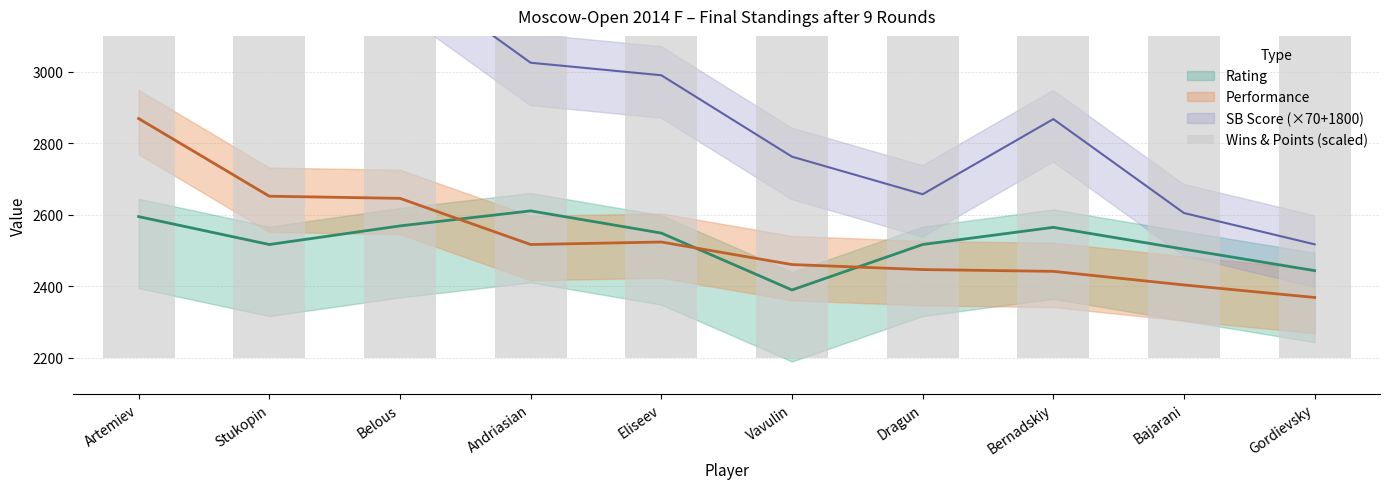

Reading left to right, what are all the values shown in this chart?

3240	2880	2960	2710	2710	2650	2570	2490	2540	2350